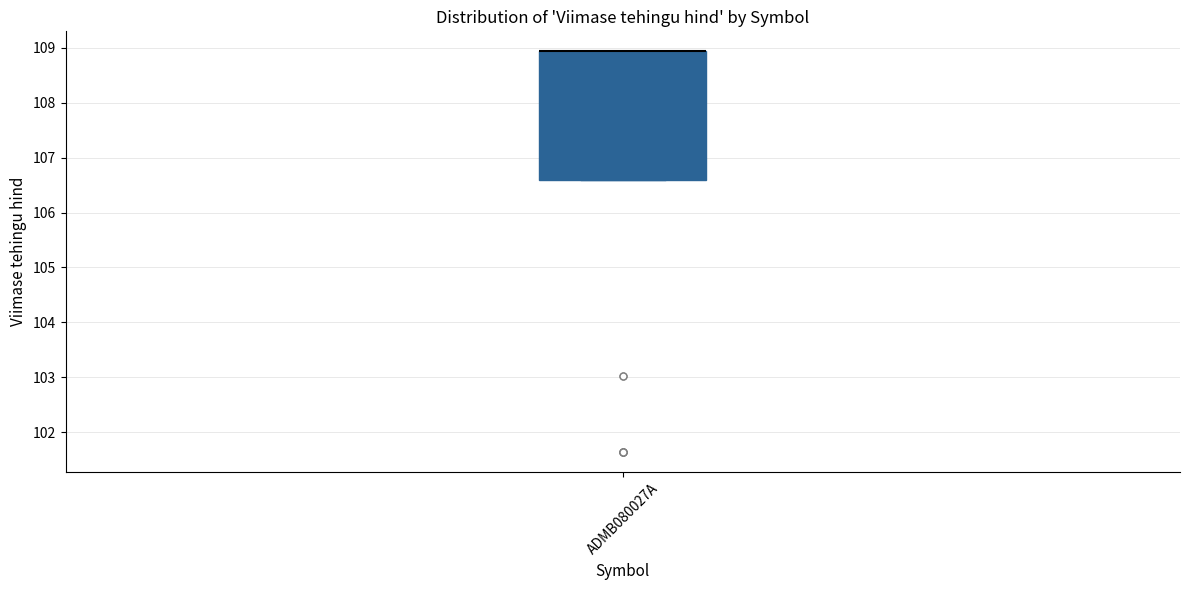

Read this box plot against the y-axis: the position of the median line, the range covered by the box, and the ends of both whiskers. The values are not printed on the chart, so give them approximately, as read against the axis.

median 108.9 (drawn on the box's upper edge), box 106.6 to 108.9, whiskers 106.6 to 108.9